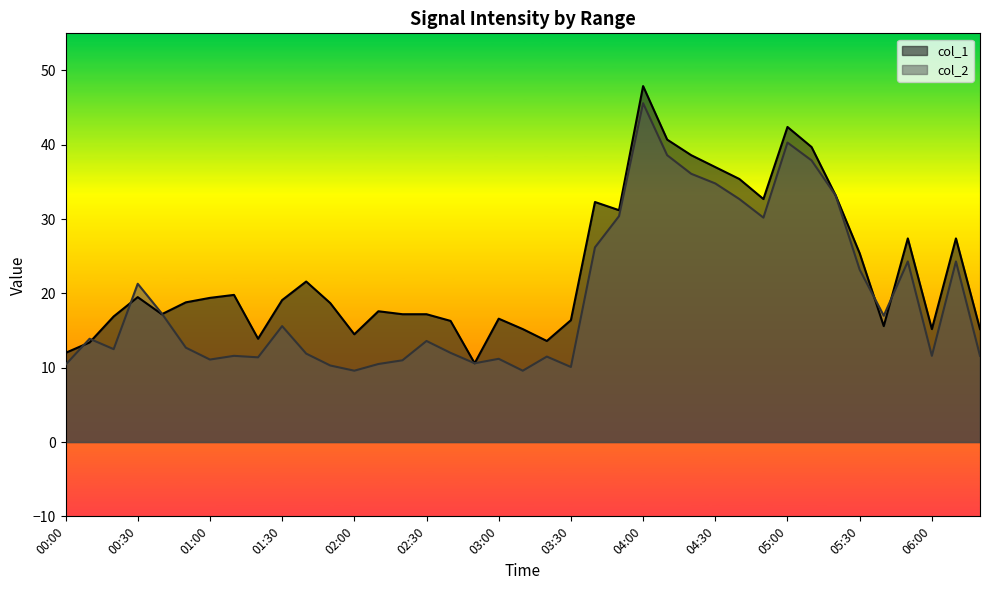

Which series has the largest range (max minus min)?

col_1